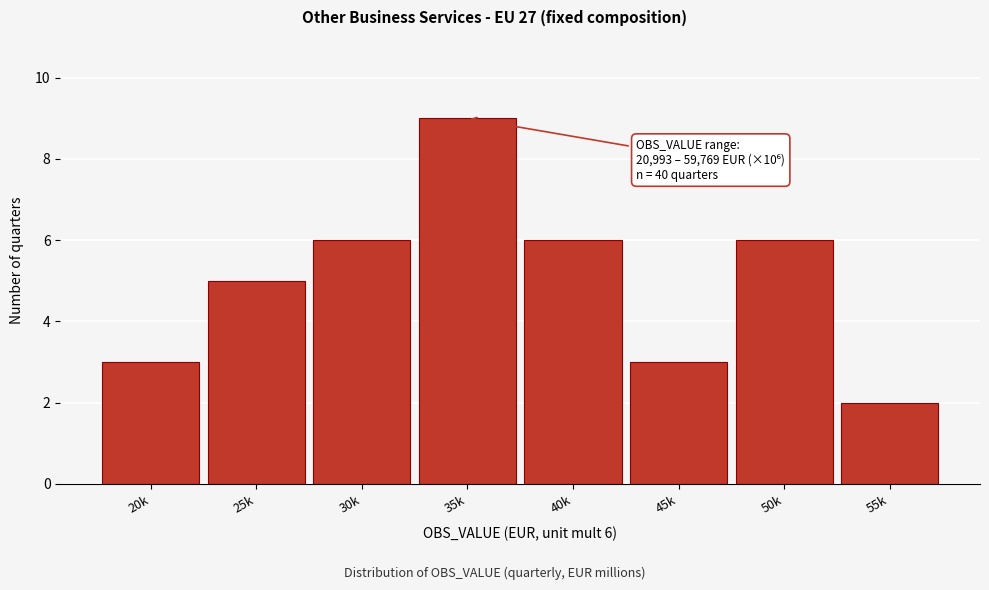

Reading right to left, list all the values displayed in this chart.

55k=2	50k=6	45k=3	40k=6	35k=9	30k=6	25k=5	20k=3